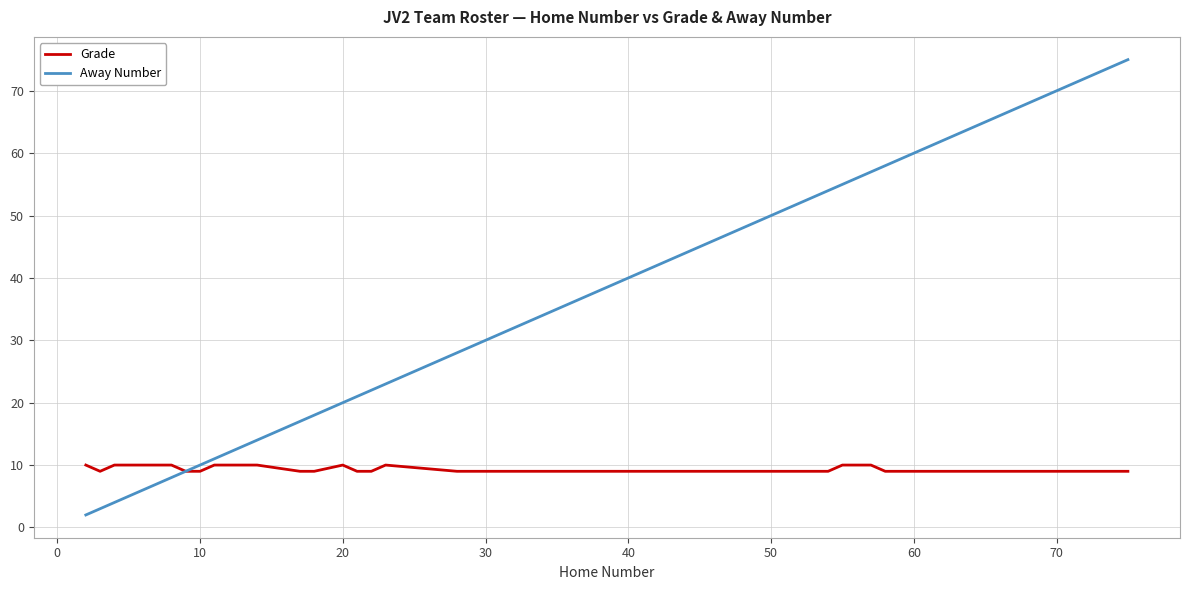

Which series has the largest total across all categories?

Away Number